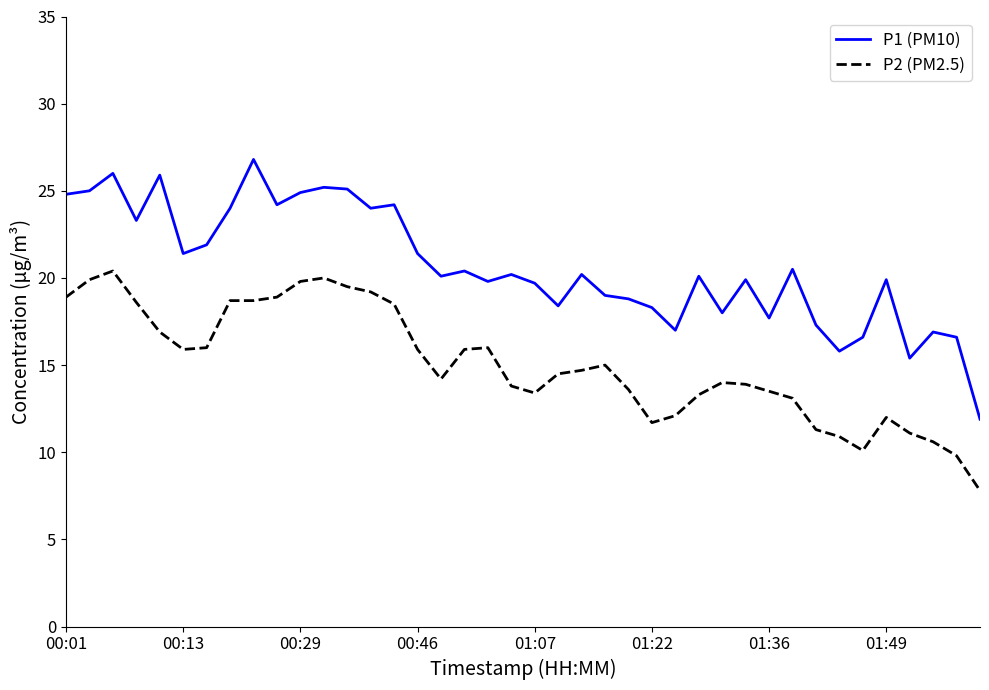

Which series has the largest range (max minus min)?

P1 (PM10)